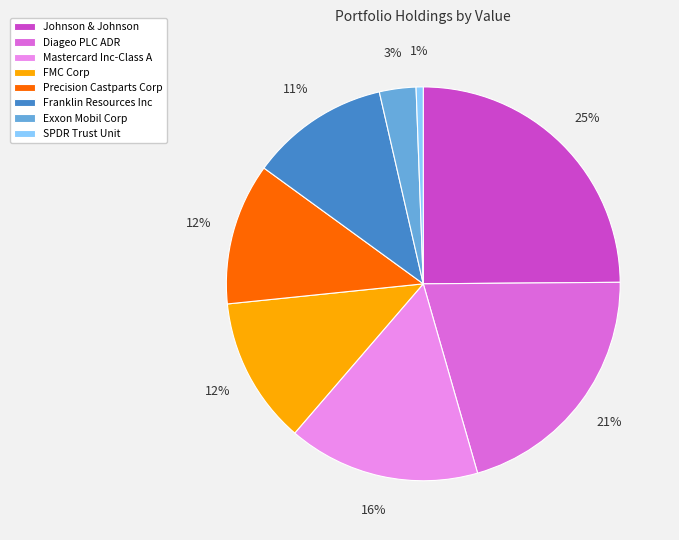

Count the number of slices in the pie.

8